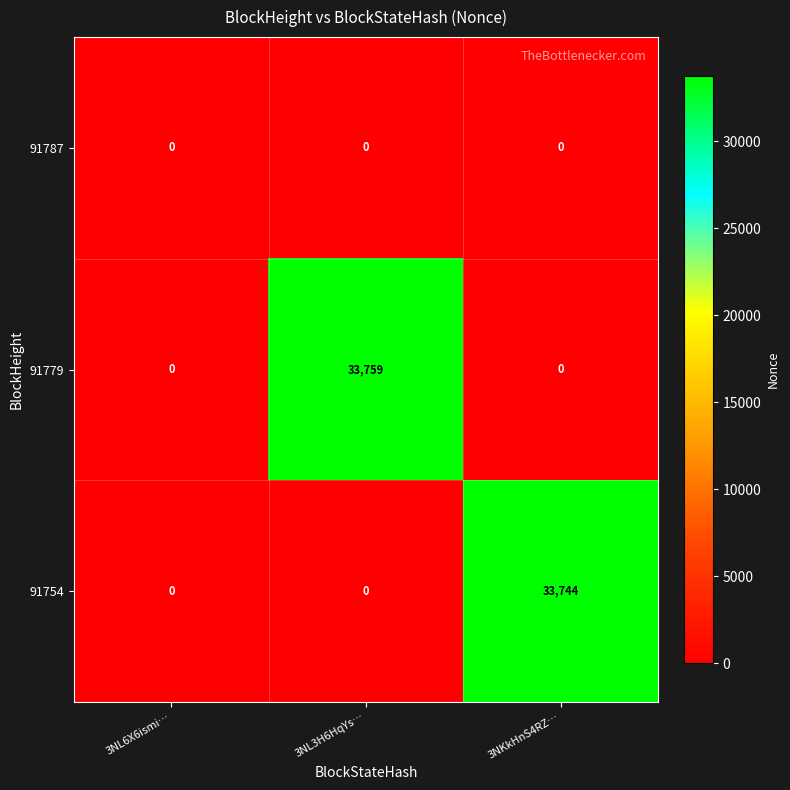

List the series in order of their peak value, lowest first.

91787, 91754, 91779